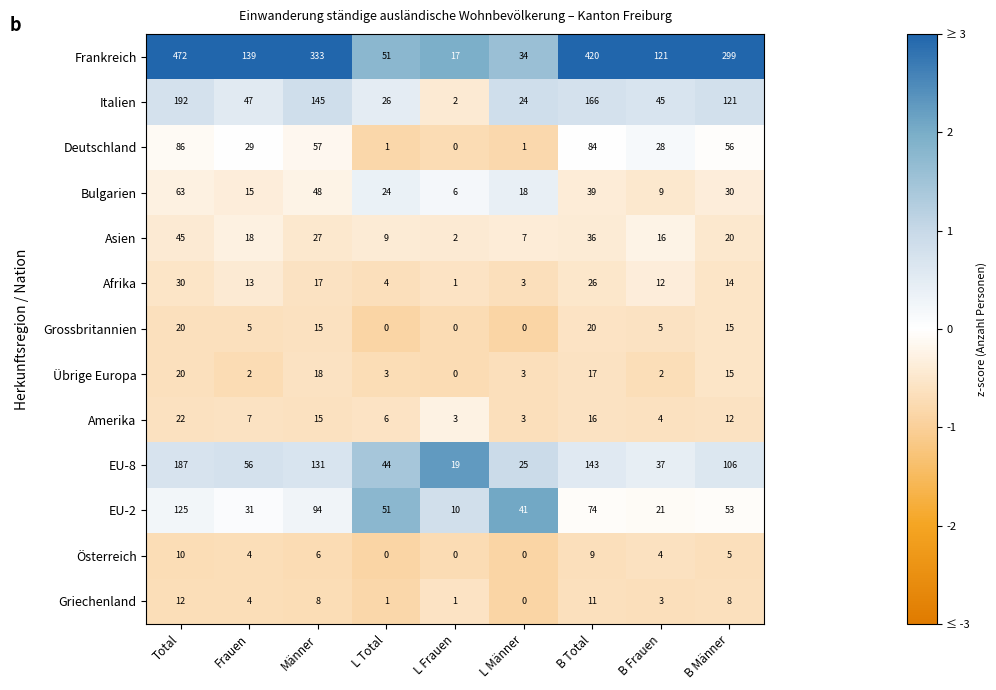

What is the sum of the Frankreich values at B Männer and Frauen?

438